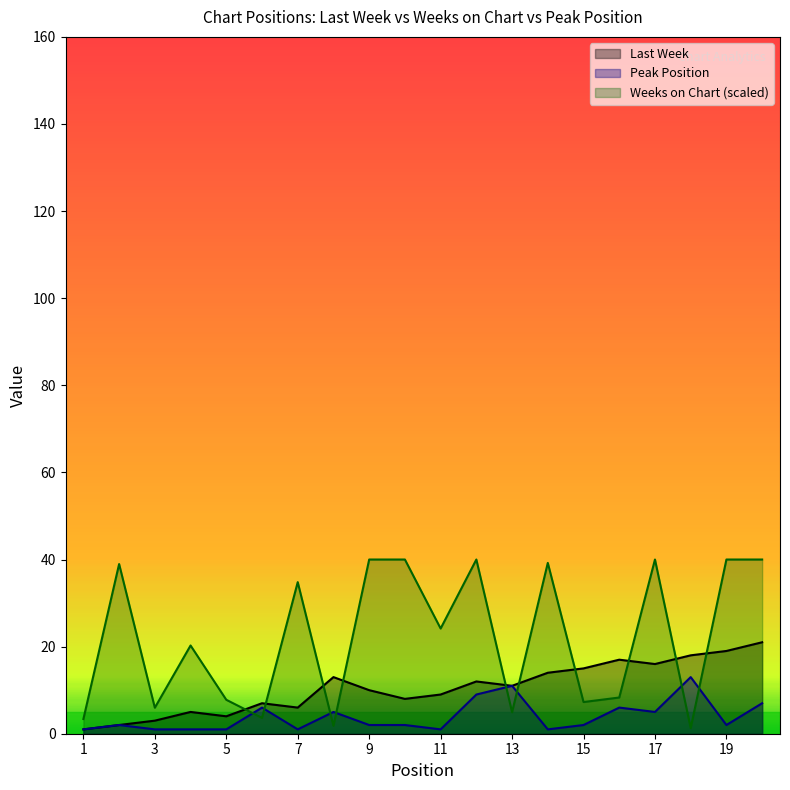

Which series has the largest range (max minus min)?

Weeks on Chart (scaled)